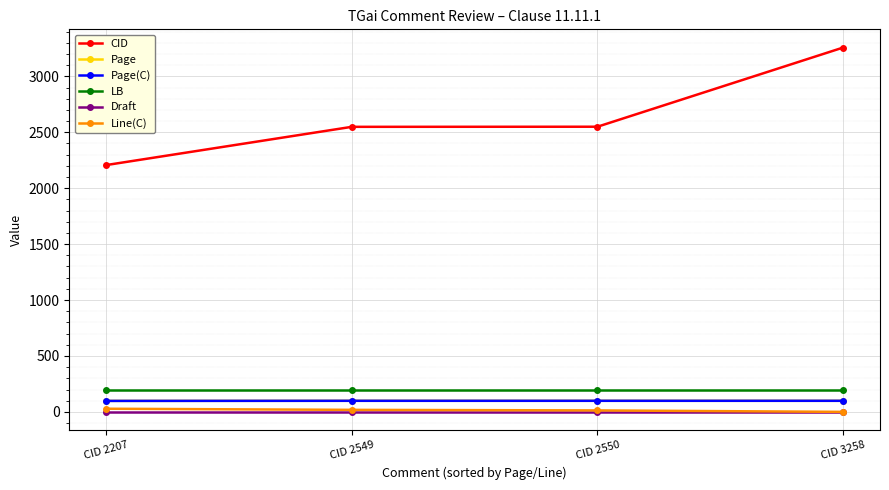

What is the approximate value of Page(C) at CID 2549?

99.0